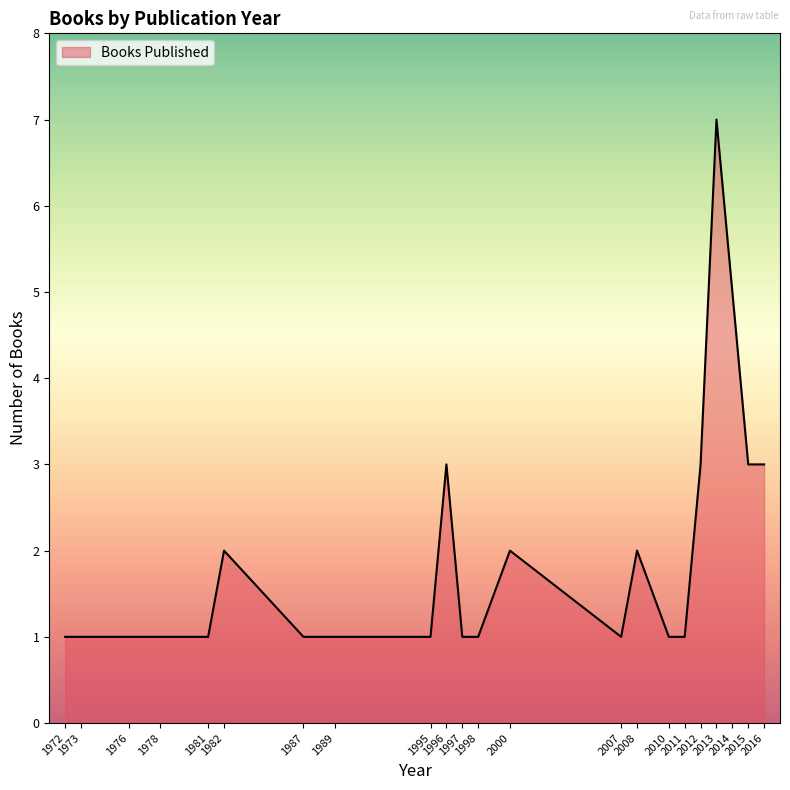

What is the maximum value shown in the chart?

7